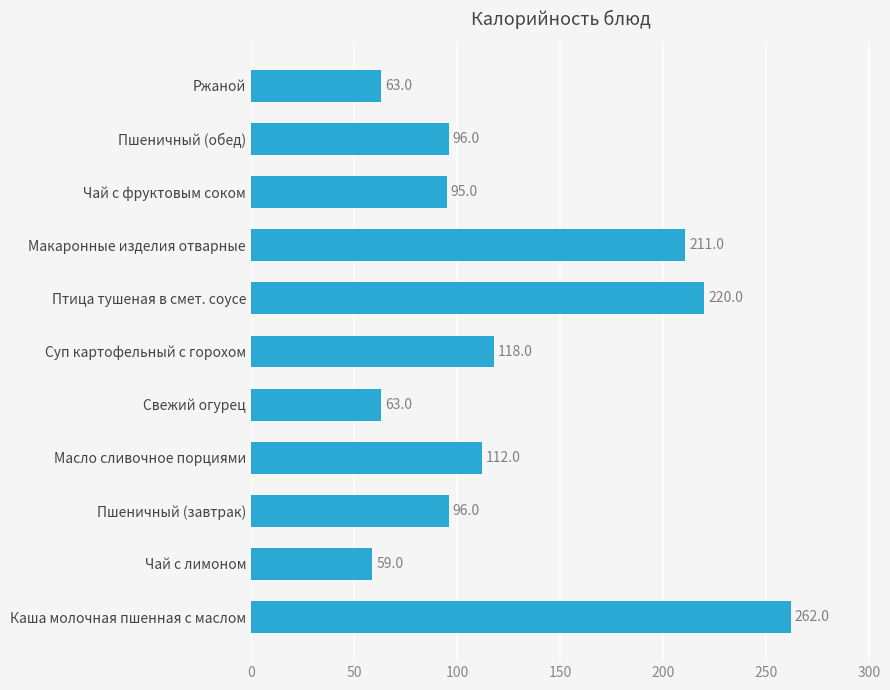

How many distinct data groups are displayed?

1